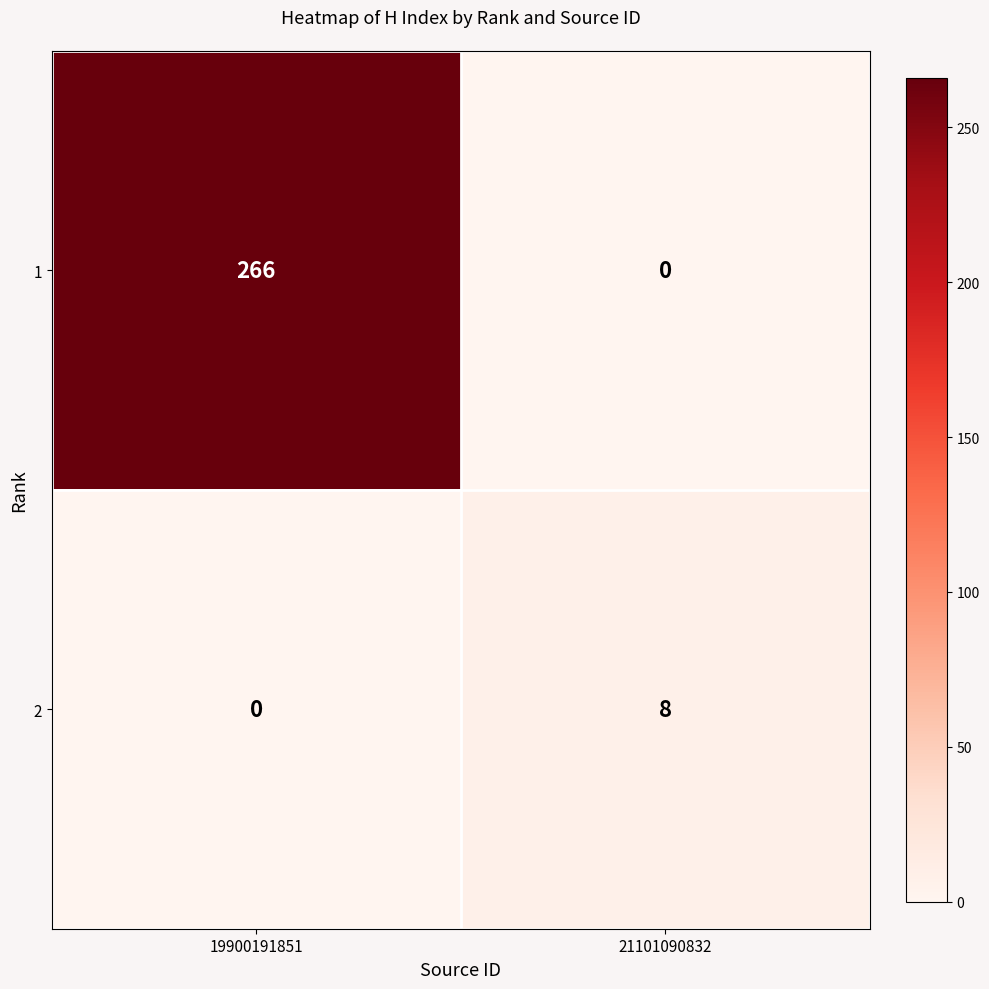

Rank the categories by 2 value from lowest to highest.

19900191851, 21101090832